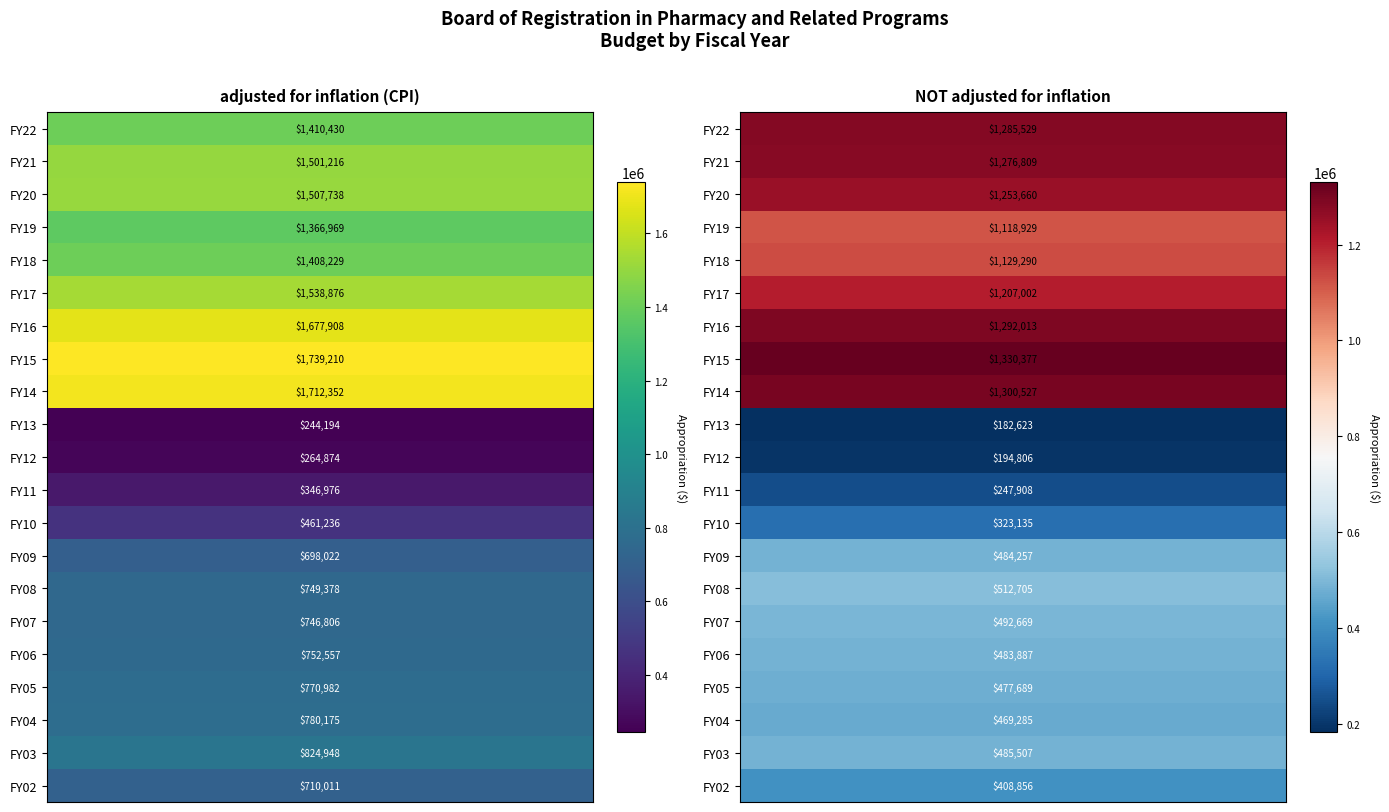

What is the maximum value shown in the chart?

1739210